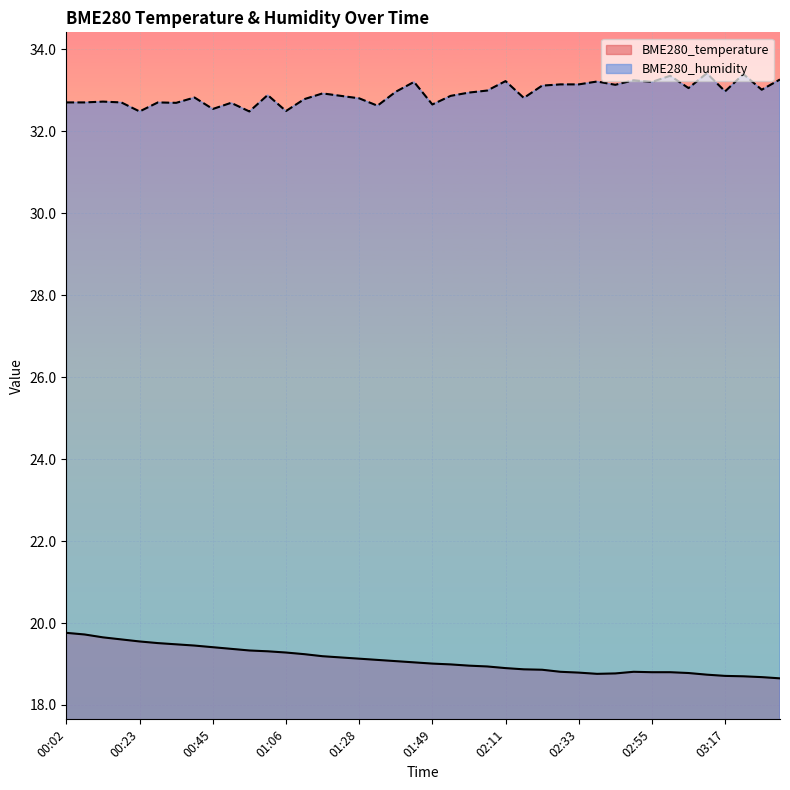

Which series changed the most between 00:50 and 01:28?

BME280_temperature